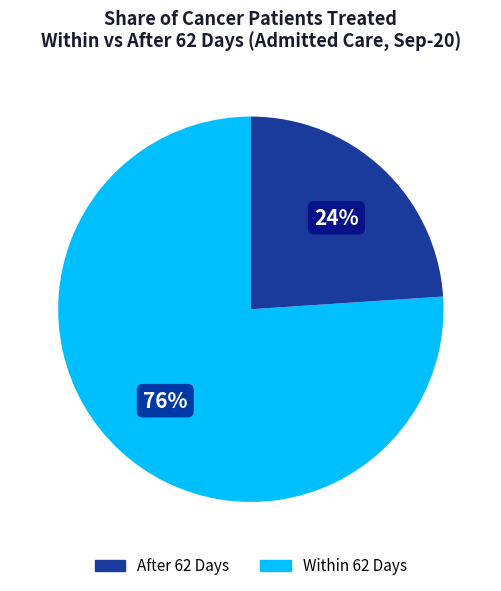

To the nearest percent, what is the difference between the largest and smallest slice percentages?

52%